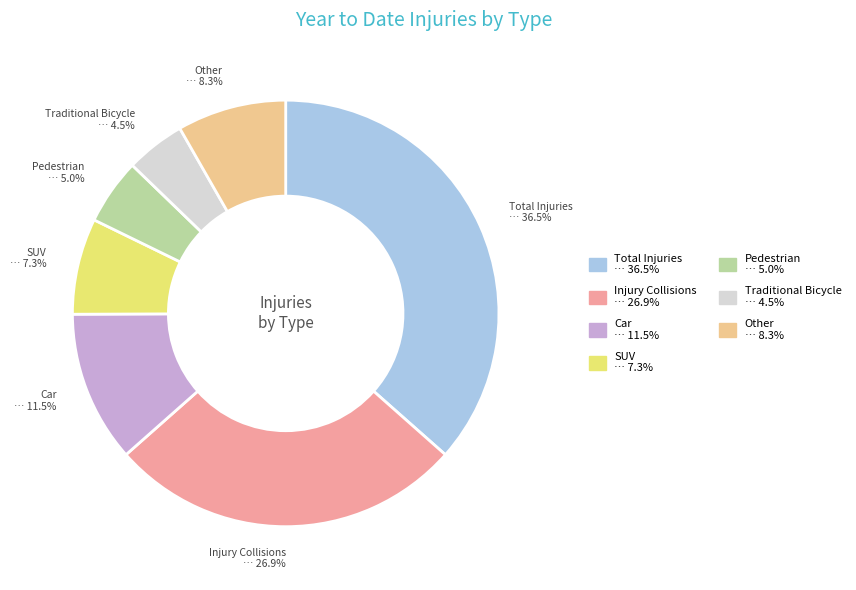

What is the ratio of the value at Traditional Bicycle to the value at Car?

0.4